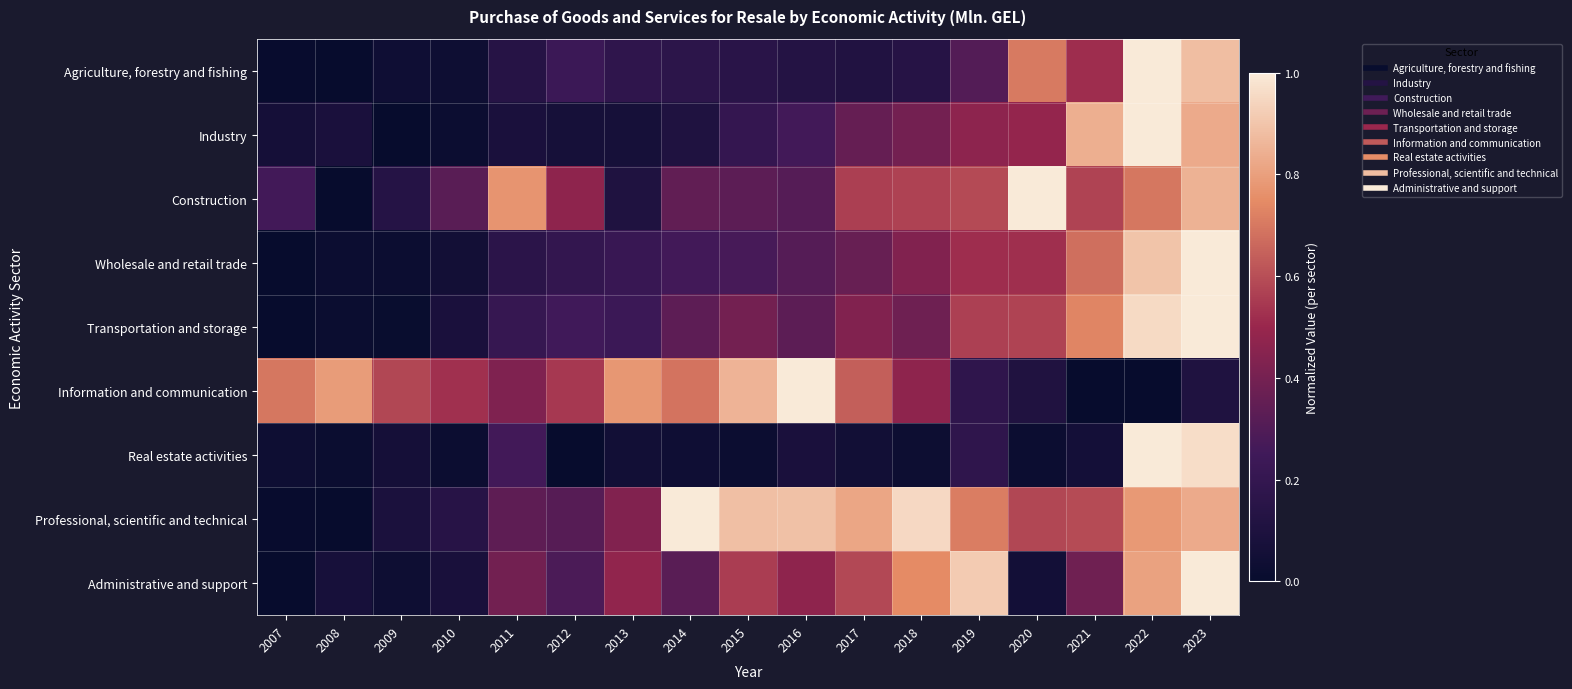

Reading left to right, extract all data points from this chart.

Agriculture, forestry and fishing: 2007=0.0	2008=0.0	2009=0.0	2010=0.0	2011=0.1	2012=0.2	2013=0.2	2014=0.2	2015=0.2	2016=0.1	2017=0.1	2018=0.1	2019=0.3	2020=0.7	2021=0.5	2022=1.0	2023=0.9
Industry: 2007=0.1	2008=0.1	2009=0.0	2010=0.0	2011=0.1	2012=0.1	2013=0.1	2014=0.1	2015=0.2	2016=0.3	2017=0.4	2018=0.4	2019=0.5	2020=0.5	2021=0.8	2022=1.0	2023=0.8
Construction: 2007=0.3	2008=0.0	2009=0.1	2010=0.3	2011=0.8	2012=0.5	2013=0.1	2014=0.3	2015=0.3	2016=0.3	2017=0.6	2018=0.6	2019=0.6	2020=1.0	2021=0.6	2022=0.7	2023=0.8
Wholesale and retail trade: 2007=0.0	2008=0.0	2009=0.0	2010=0.1	2011=0.2	2012=0.2	2013=0.2	2014=0.3	2015=0.3	2016=0.3	2017=0.4	2018=0.4	2019=0.5	2020=0.5	2021=0.7	2022=0.9	2023=1.0
Transportation and storage: 2007=0.0	2008=0.0	2009=0.0	2010=0.1	2011=0.2	2012=0.3	2013=0.2	2014=0.3	2015=0.4	2016=0.3	2017=0.4	2018=0.4	2019=0.6	2020=0.6	2021=0.7	2022=1.0	2023=1.0
Information and communication: 2007=0.7	2008=0.8	2009=0.6	2010=0.5	2011=0.4	2012=0.5	2013=0.8	2014=0.7	2015=0.9	2016=1.0	2017=0.6	2018=0.5	2019=0.2	2020=0.1	2021=0.0	2022=0.0	2023=0.1
Real estate activities: 2007=0.0	2008=0.0	2009=0.1	2010=0.0	2011=0.3	2012=0.0	2013=0.0	2014=0.0	2015=0.0	2016=0.1	2017=0.0	2018=0.0	2019=0.2	2020=0.0	2021=0.1	2022=1.0	2023=1.0
Professional, scientific and technical: 2007=0.0	2008=0.0	2009=0.1	2010=0.1	2011=0.3	2012=0.3	2013=0.4	2014=1.0	2015=0.9	2016=0.9	2017=0.8	2018=1.0	2019=0.7	2020=0.6	2021=0.6	2022=0.8	2023=0.8
Administrative and support: 2007=0.0	2008=0.1	2009=0.0	2010=0.1	2011=0.4	2012=0.3	2013=0.5	2014=0.3	2015=0.6	2016=0.5	2017=0.6	2018=0.7	2019=0.9	2020=0.1	2021=0.4	2022=0.8	2023=1.0